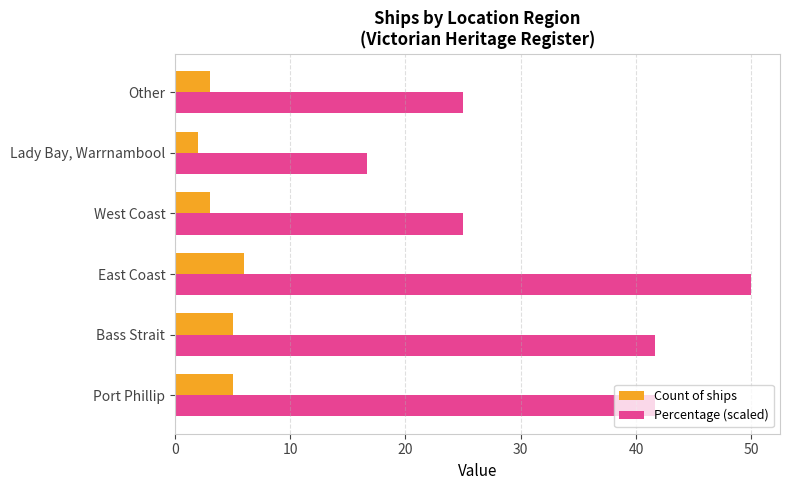

Is it true that Count of ships equals 3.0 at West Coast?

True